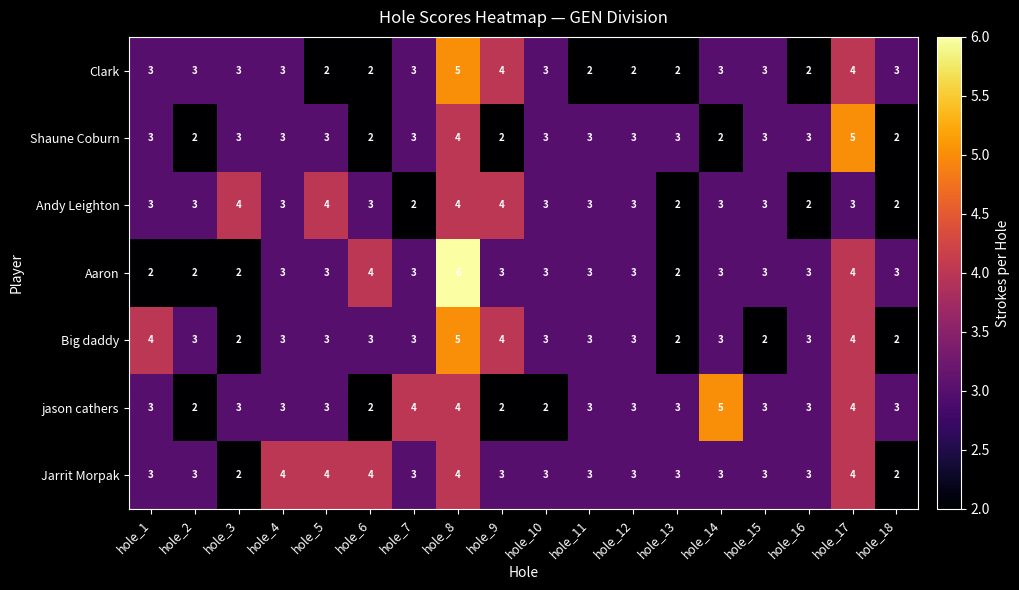

What is the maximum value shown in the chart?

6